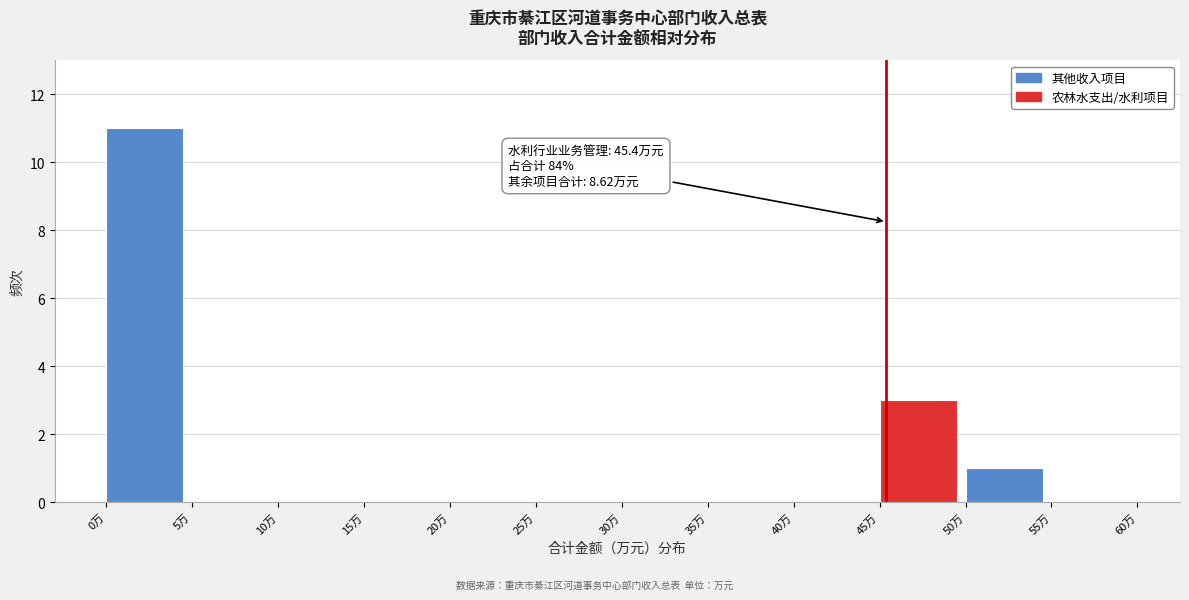

Which range on the x-axis has the tallest bar?

0 to 5